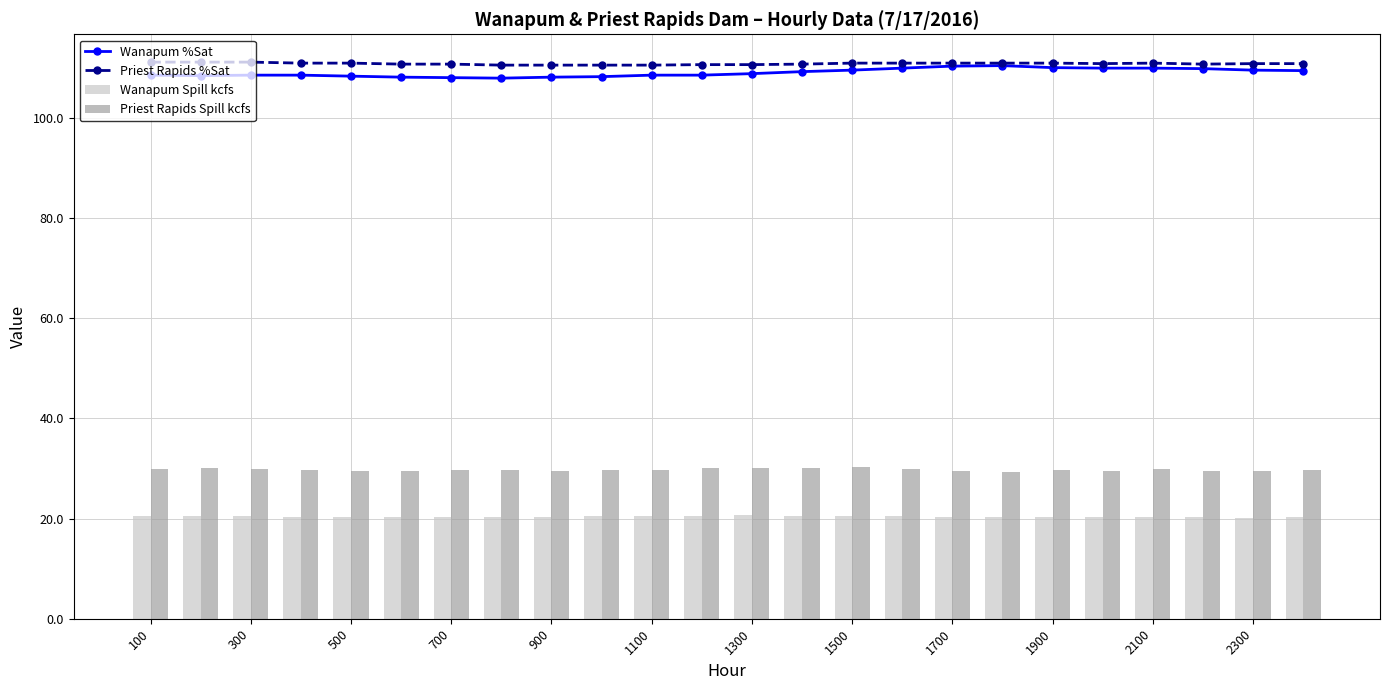

What value does the Wanapum %Sat series have at 1300?

108.8